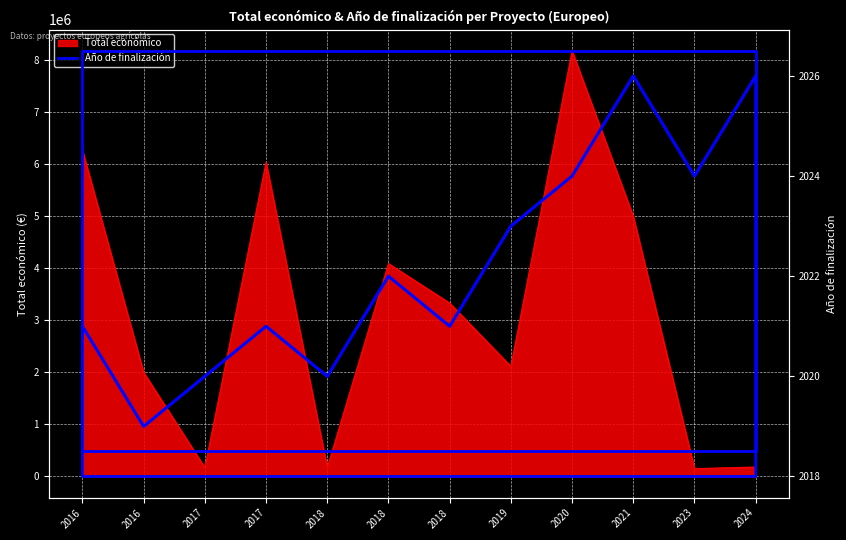

How many values are below 2022?

6